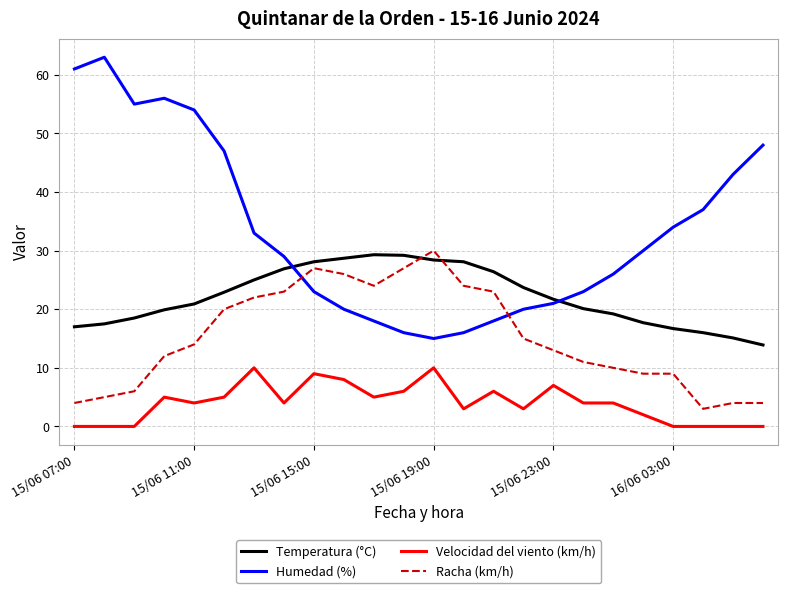

How many categories are shown in the chart?

24